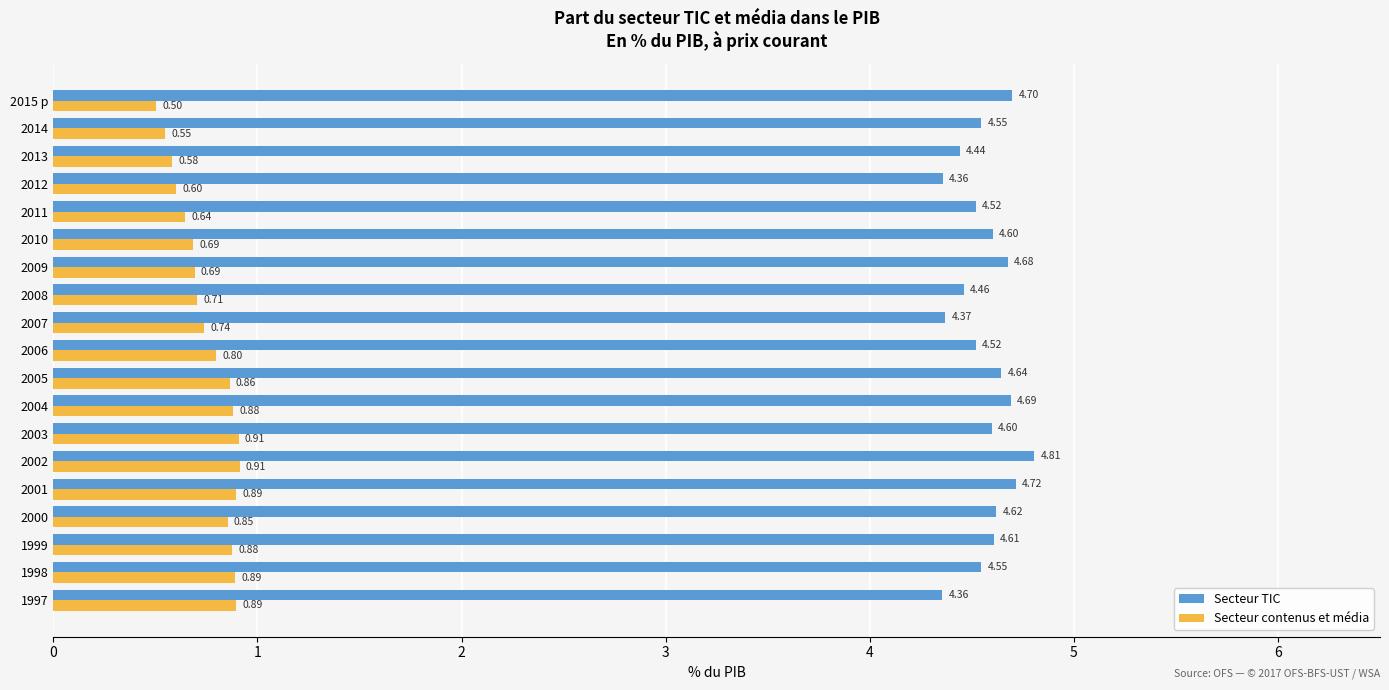

Rank the series at 2010 from lowest to highest value.

Secteur contenus et média, Secteur TIC